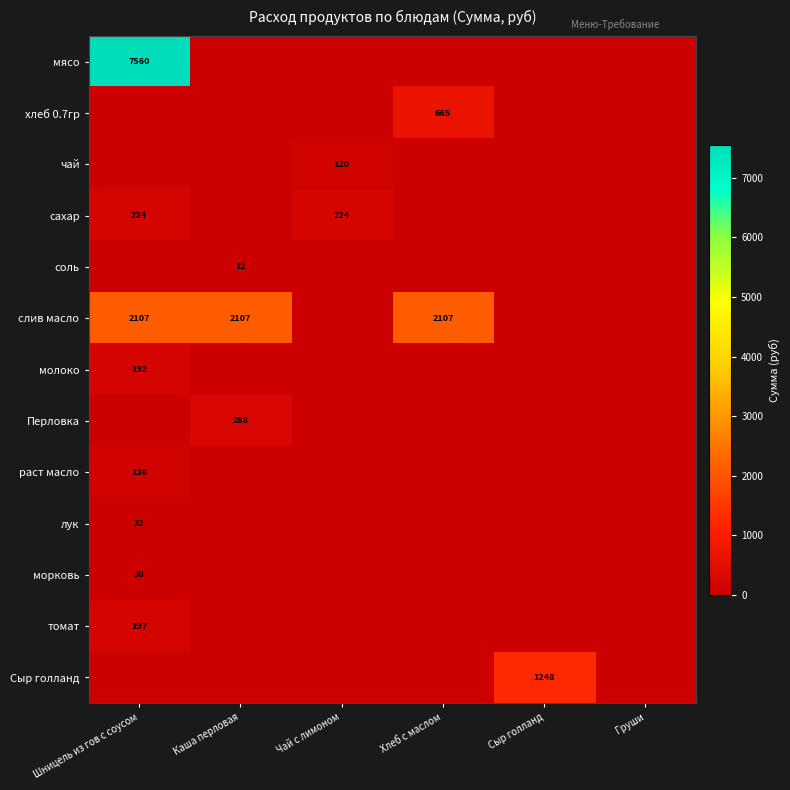

The слив масло series shows 3053 at Шницель из гов с соусом. True or false?

False